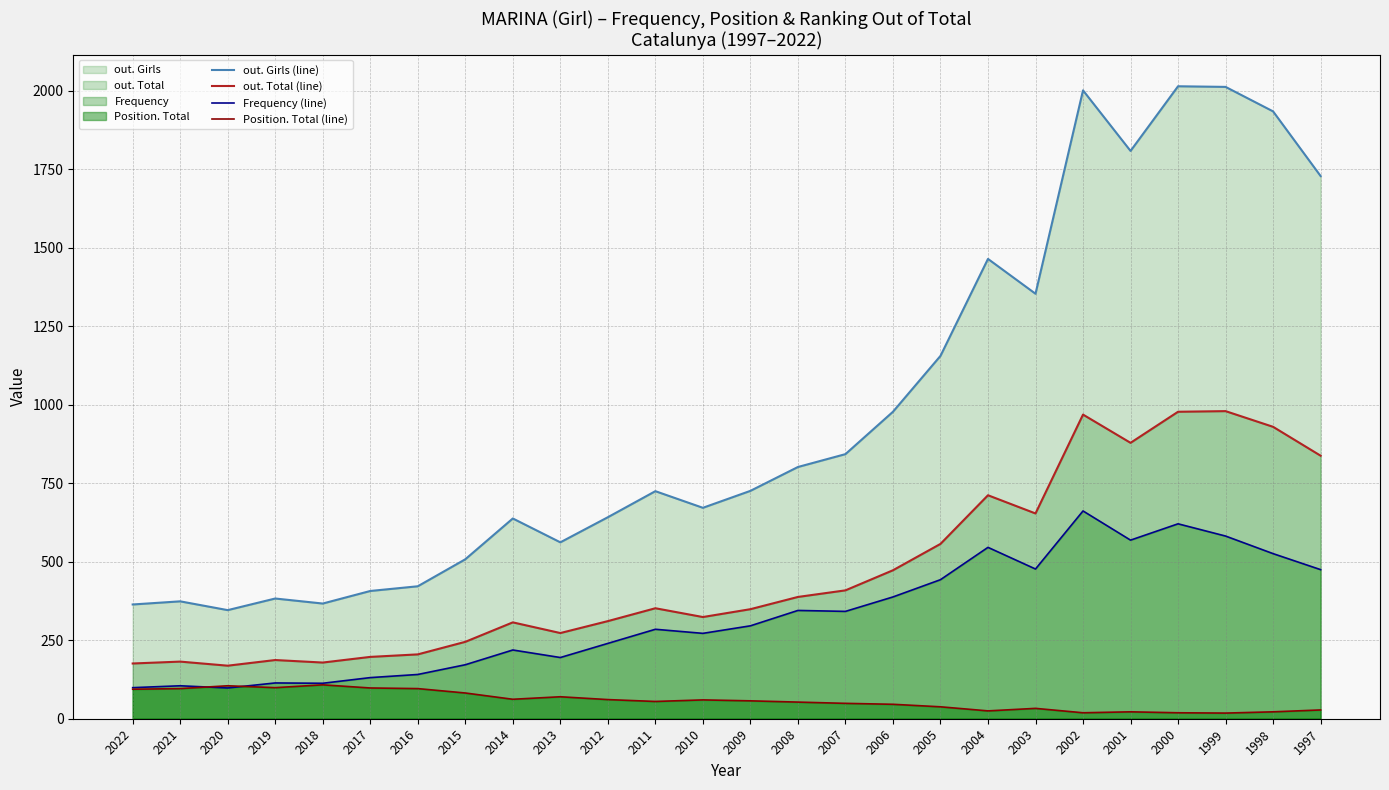

Rank the series by their maximum value, from lowest to highest.

Position. Total (line), Frequency (line), out. Total (line), out. Girls (line)